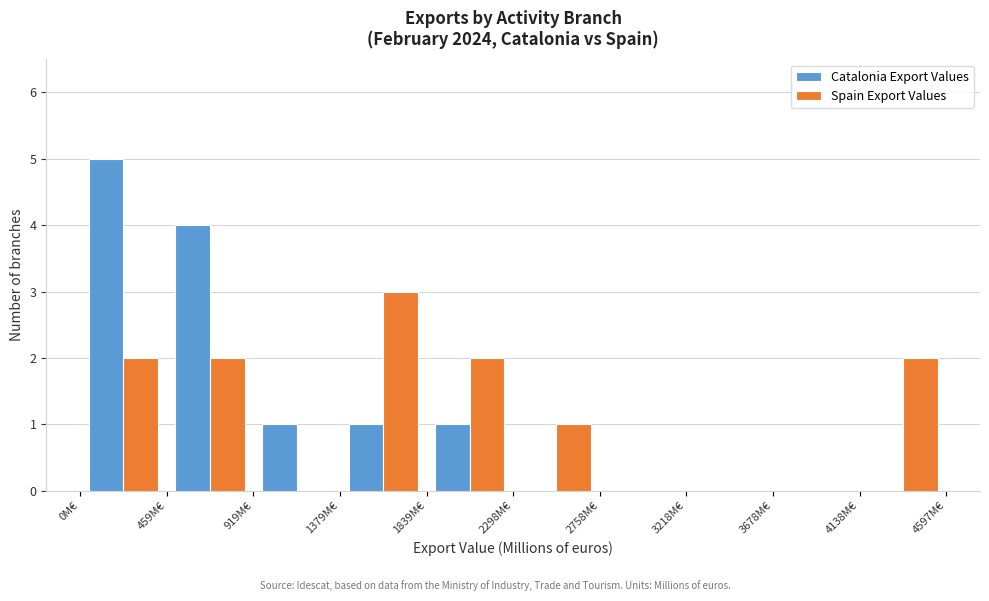

In the Spain Export Values series, which range on the x-axis has the tallest bar?

1400 to 1850